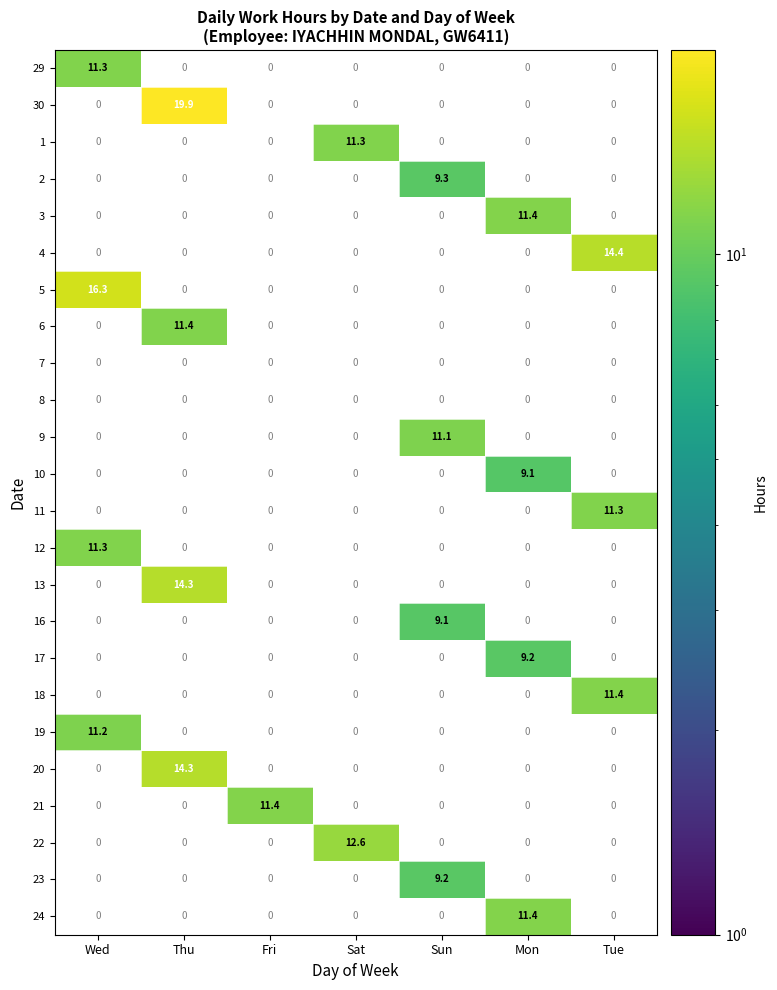

True or false: 10 has a value of 9.1 at Mon.

True